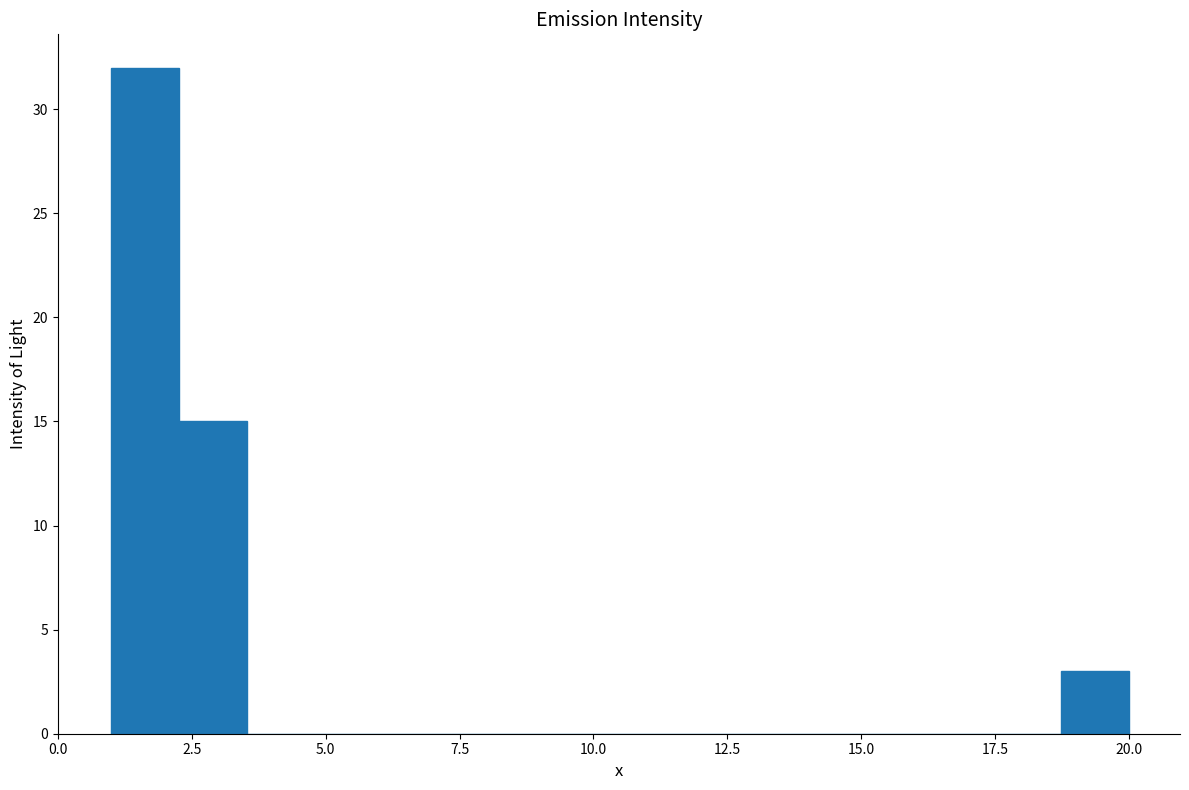

Around what value on the x-axis is the tallest bar? Give the approximate position of its centre, as read against the axis.

1.5